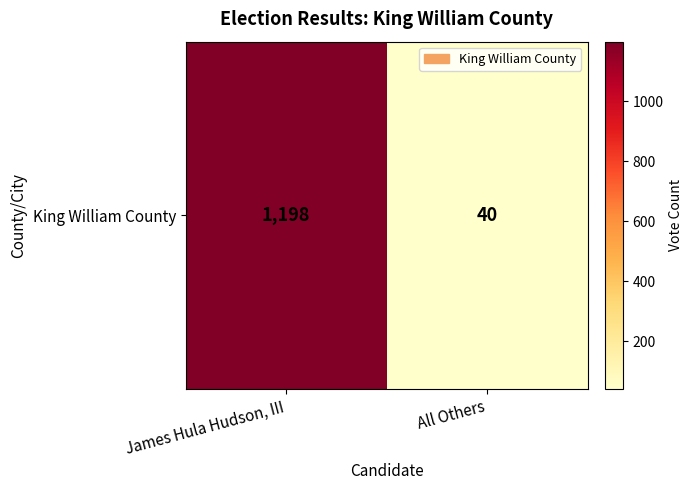

How many values are between 40 and 1198?

2